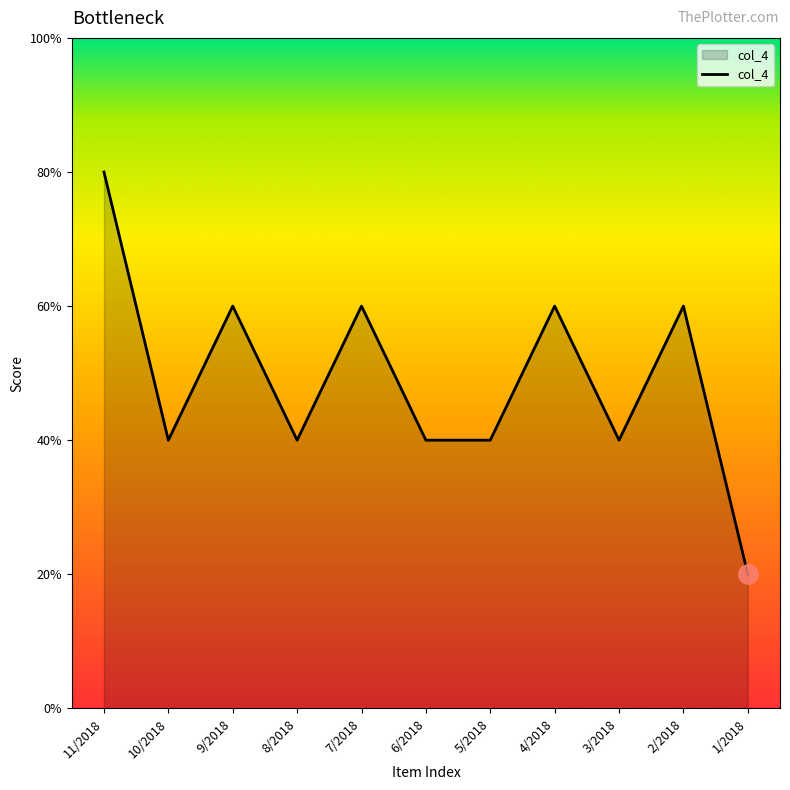

Does the chart have visible grid lines?

No